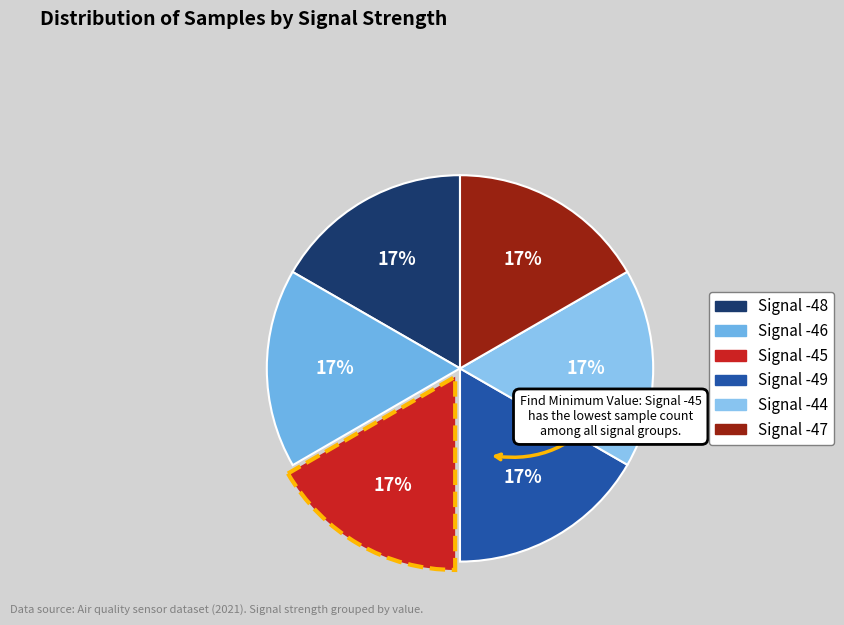

Count the number of slices in the pie.

6